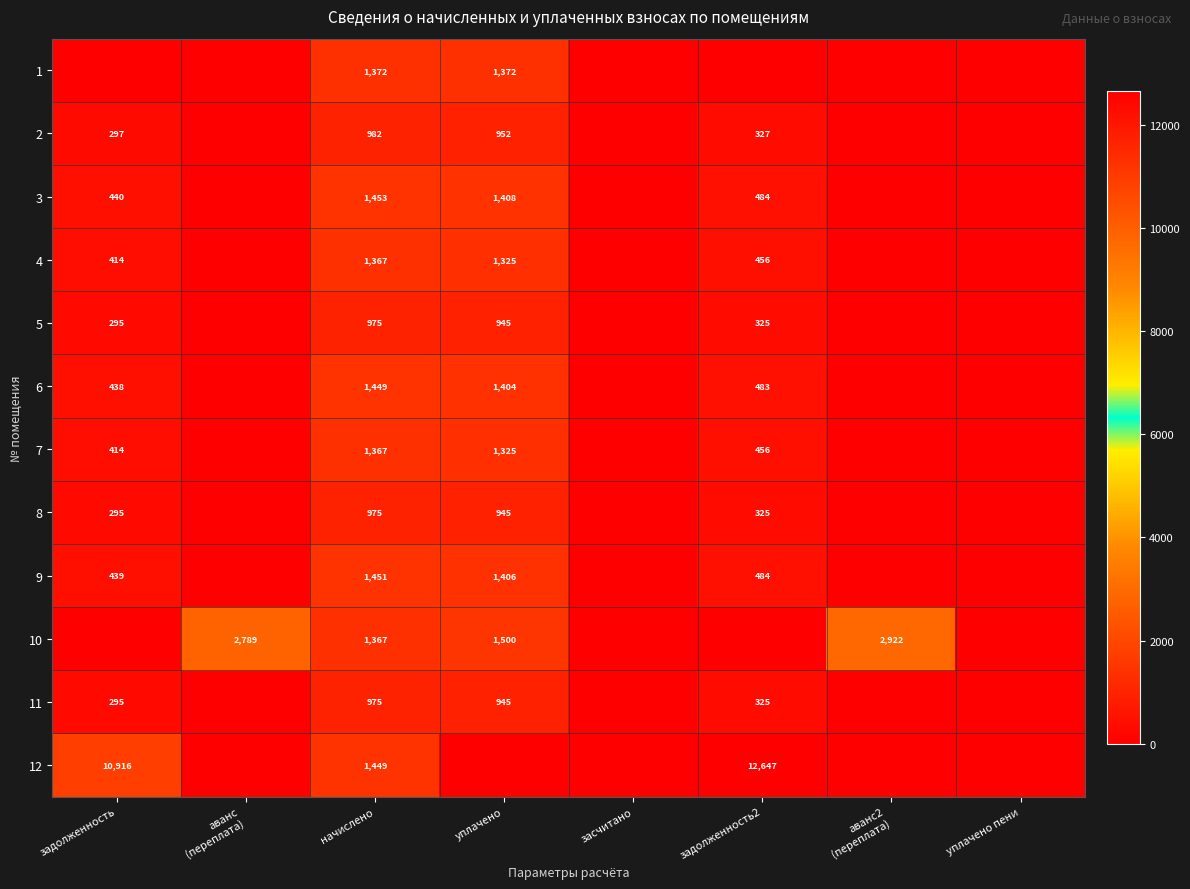

True or false: 9 has a value of 439 at задолженность.

True